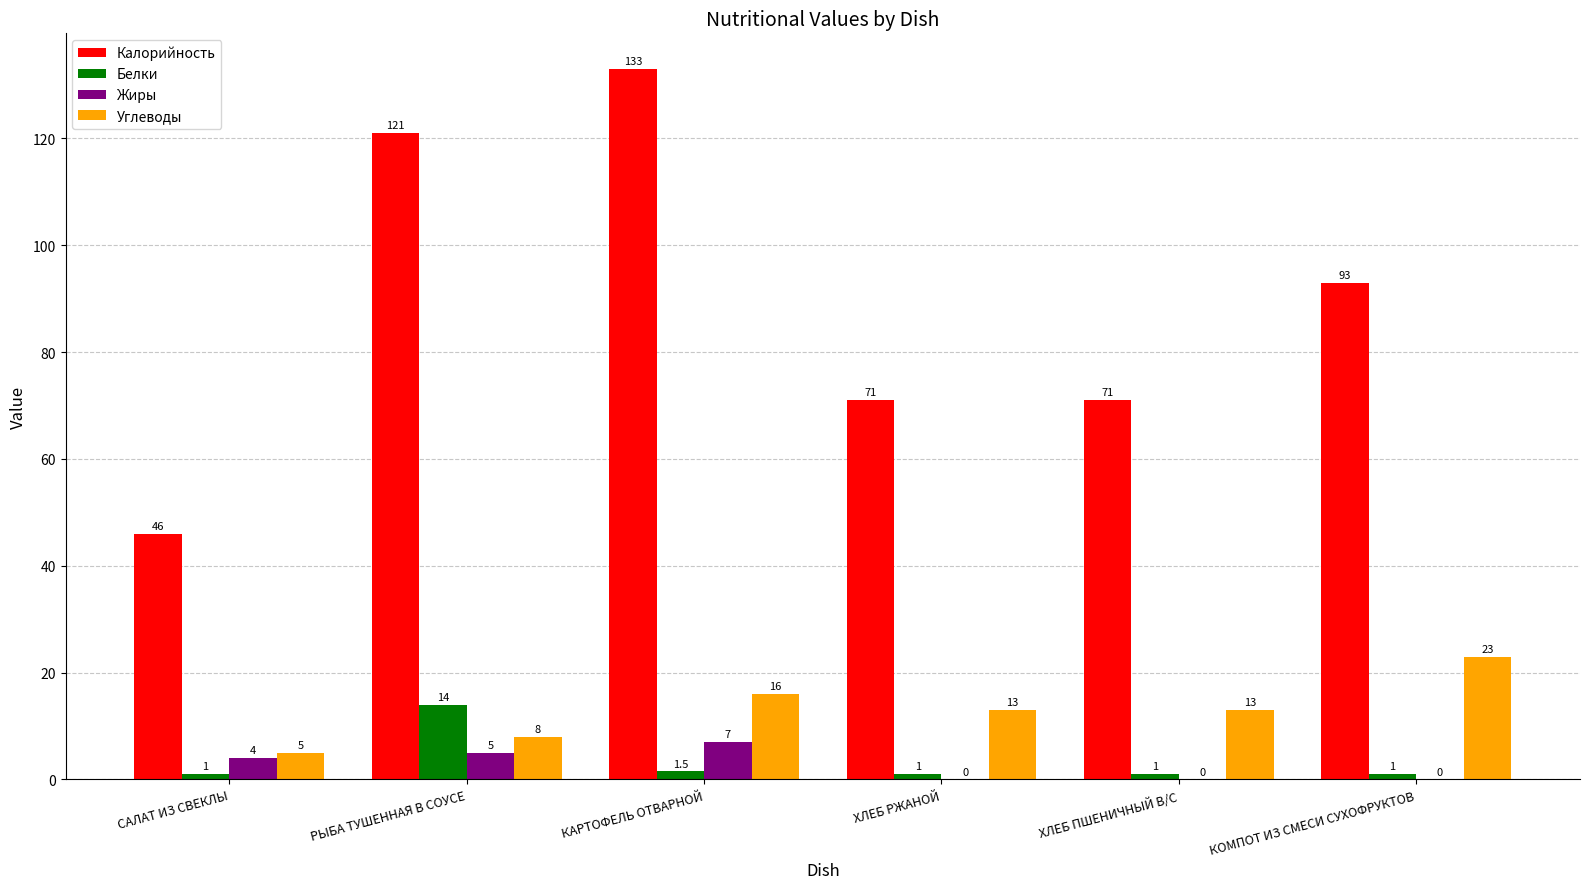

What is the sum of the Калорийность values at ХЛЕБ РЖАНОЙ and САЛАТ ИЗ СВЕКЛЫ?

117.0